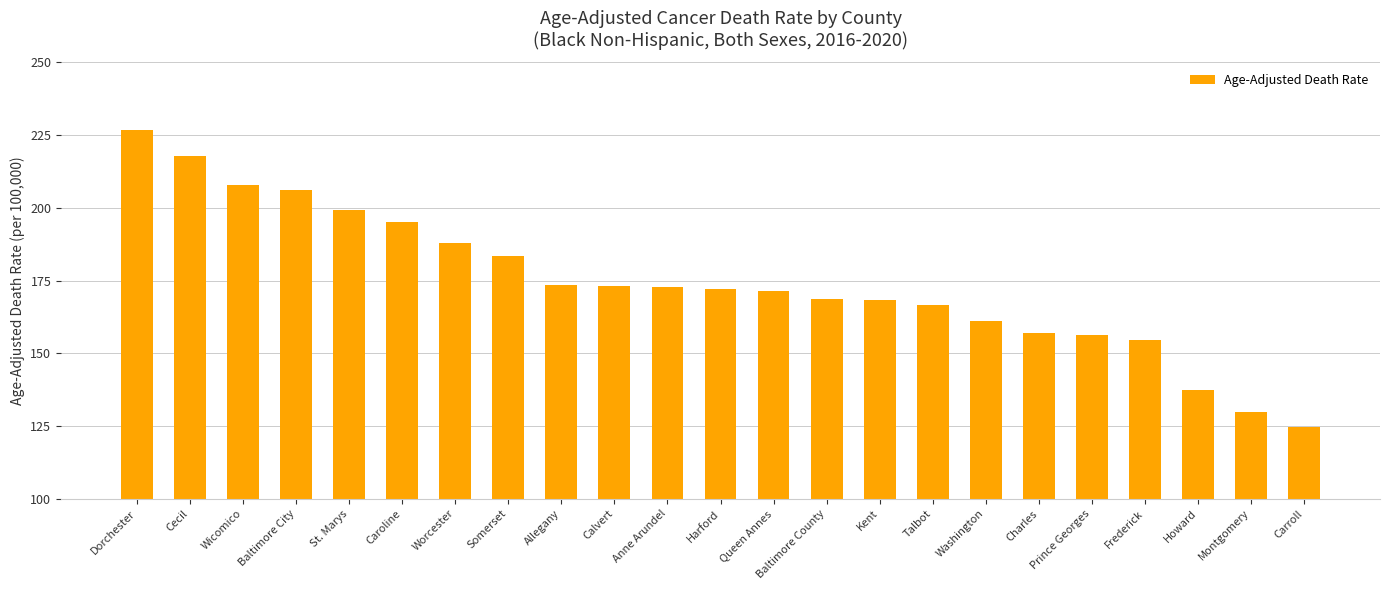

At which category does the chart reach its peak across all series?

Dorchester